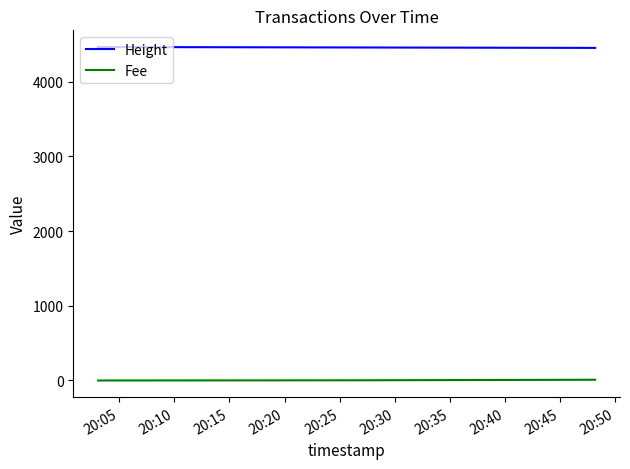

Which series has the largest total across all categories?

Height